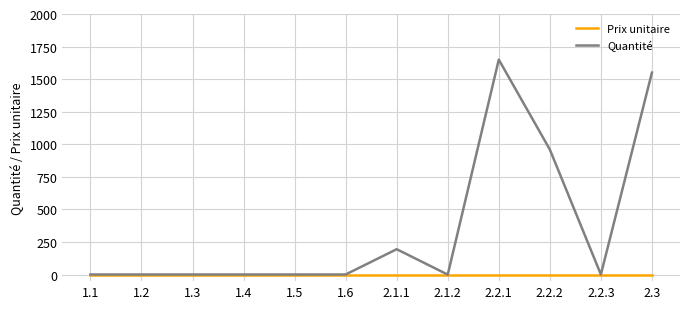

Which category has the highest value across all series?

2.2.1